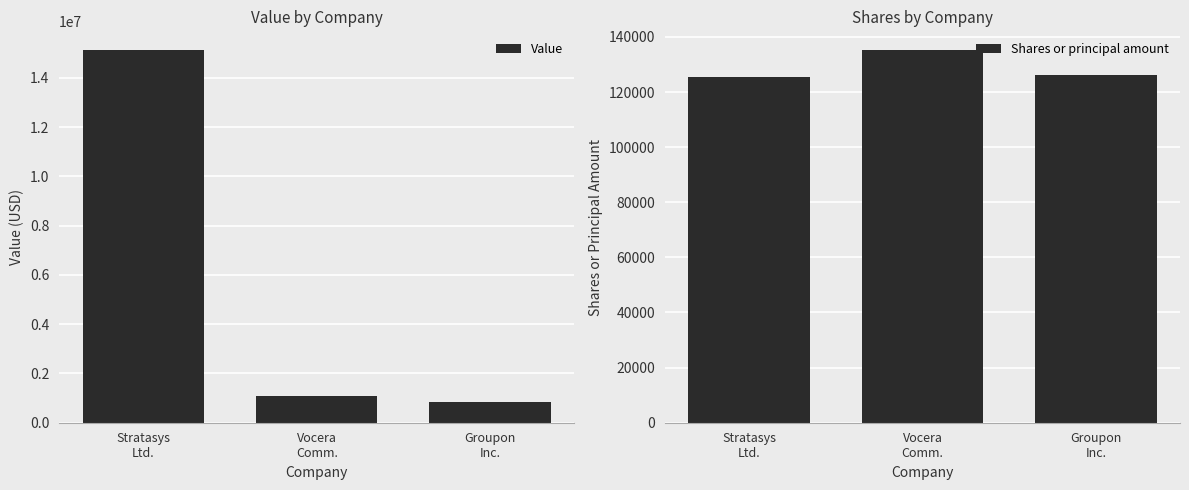

Is it true that Shares or principal amount equals 214352 at Stratasys
Ltd.?

False